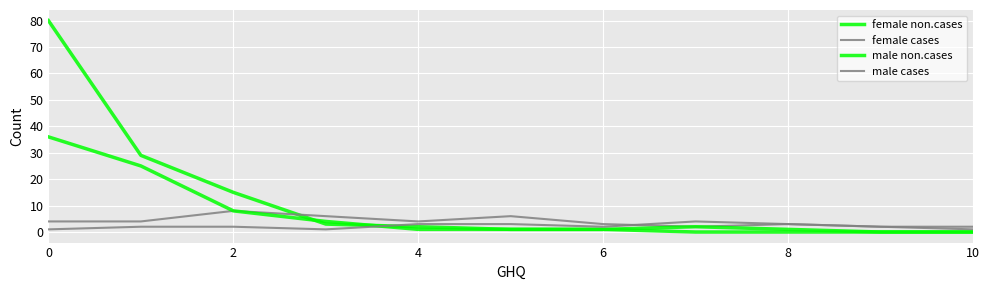

Does the chart display data point markers on the line(s)?

No